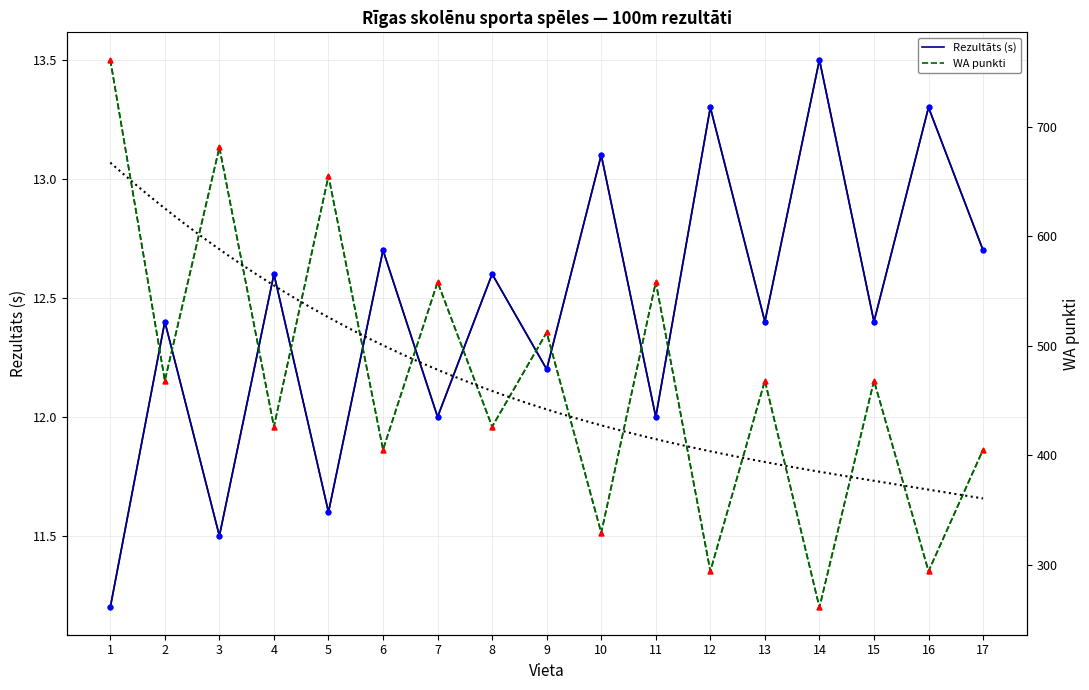

At which category is the sum across all series the highest?

1